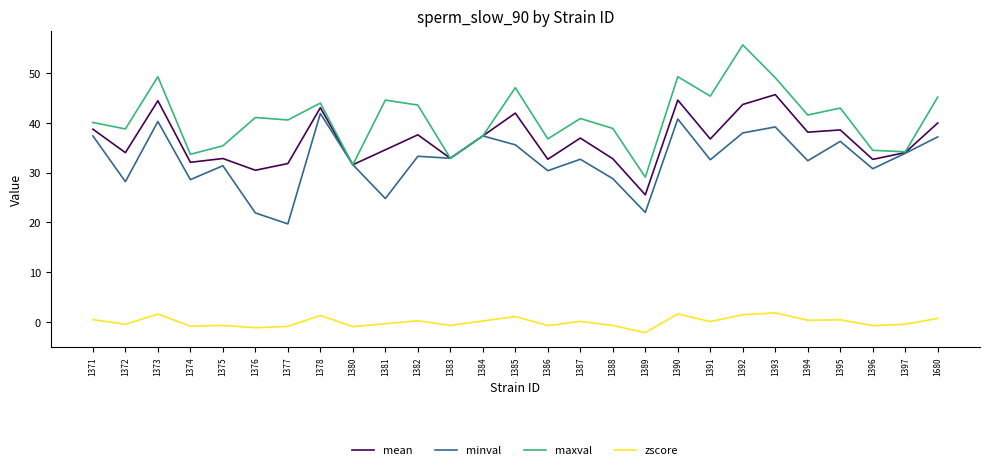

Where does the zscore series first go above 0?

1371